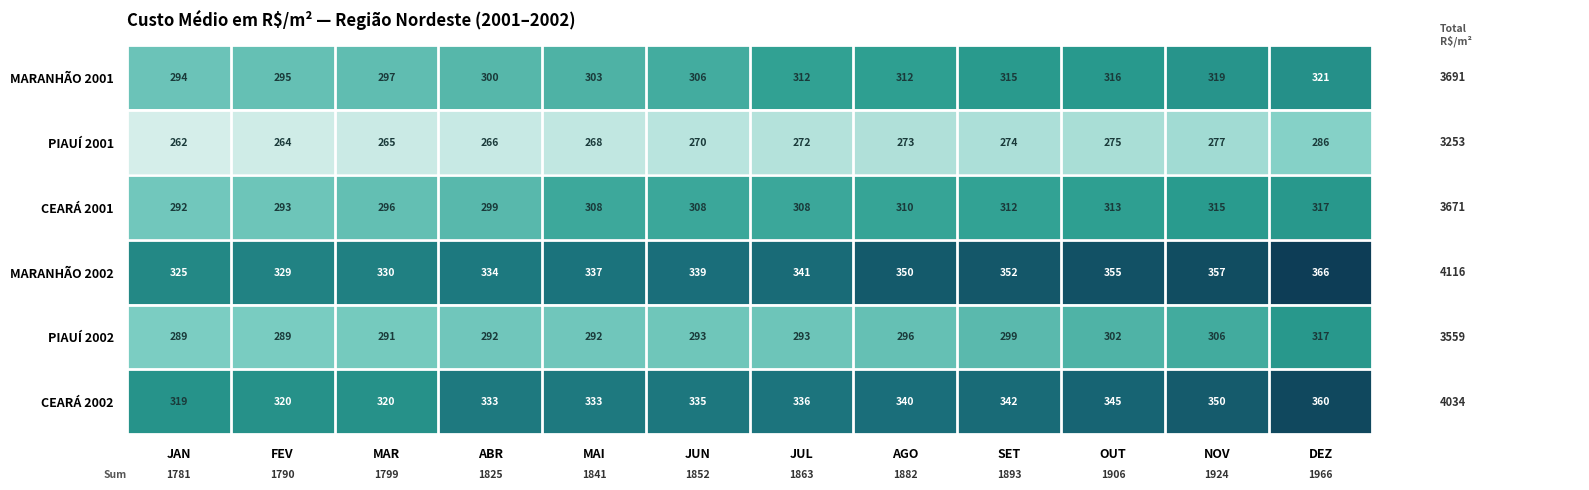

The value of PIAUÍ 2001 at SET is 274. True or false?

True